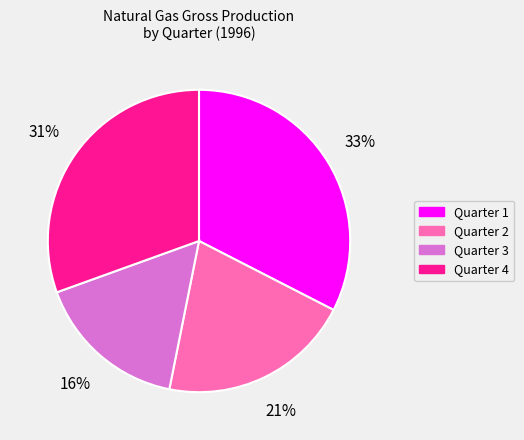

What is the ratio of the value at Quarter 3 to the value at Quarter 4?

0.5